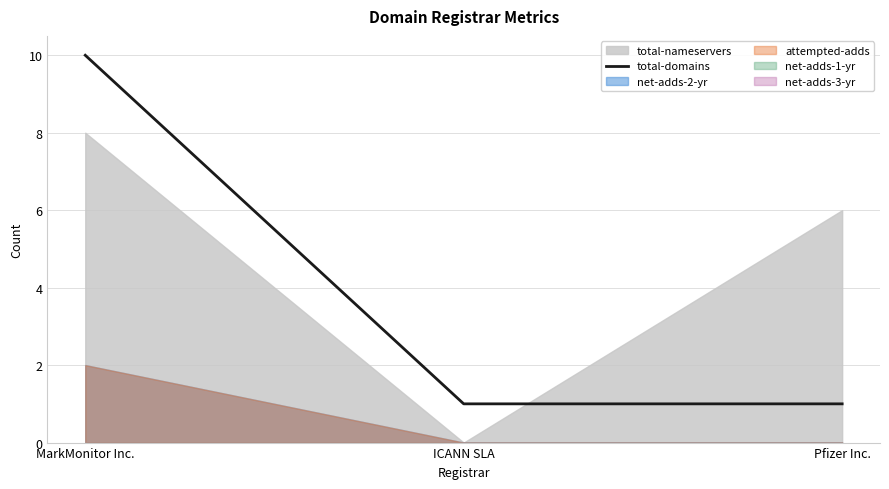

Is it true that the value at ICANN SLA is 1?

False